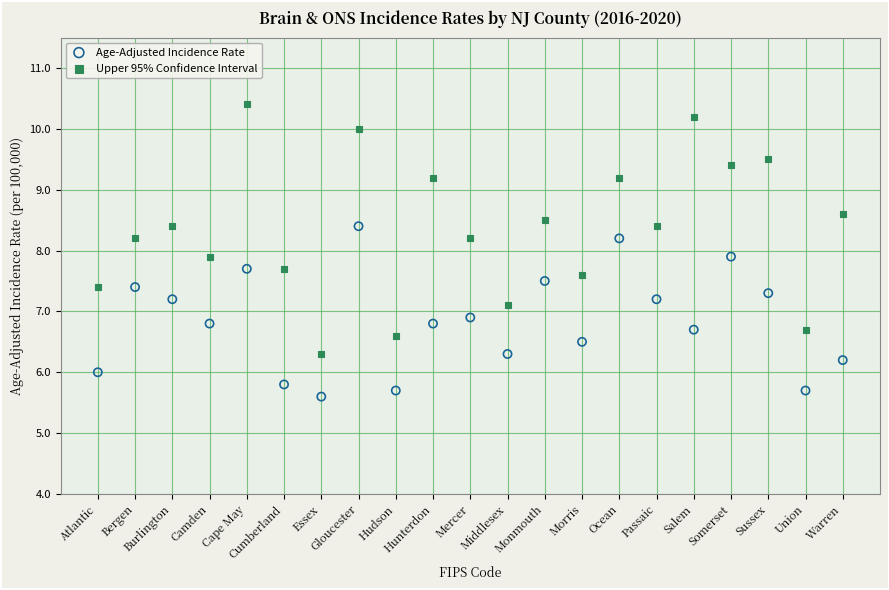

Which series has the widest spread of Y values?

Upper 95% Confidence Interval